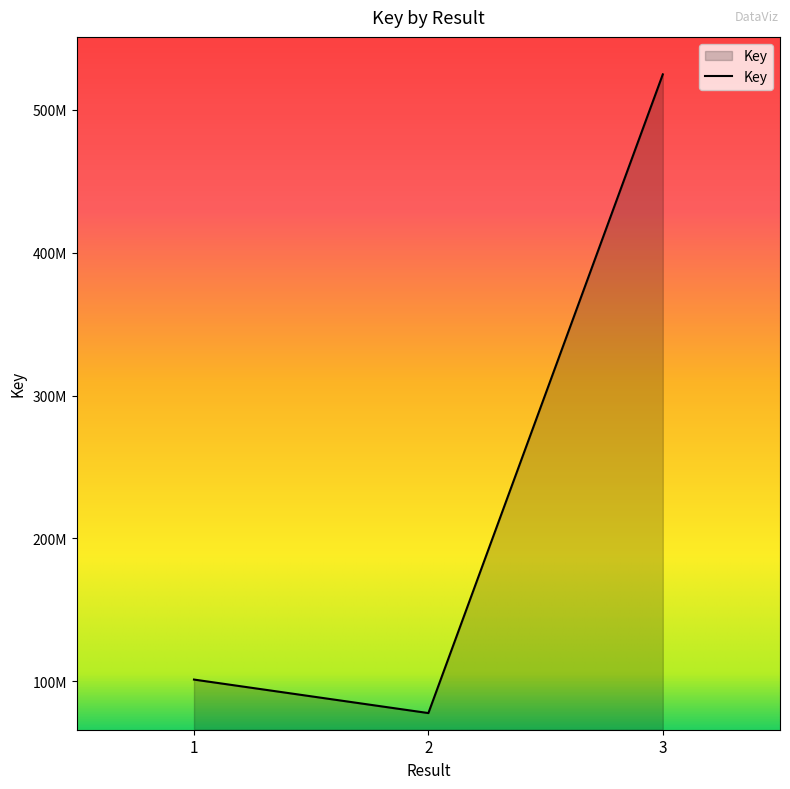

What is the value of the 3rd point from the left?

524910805